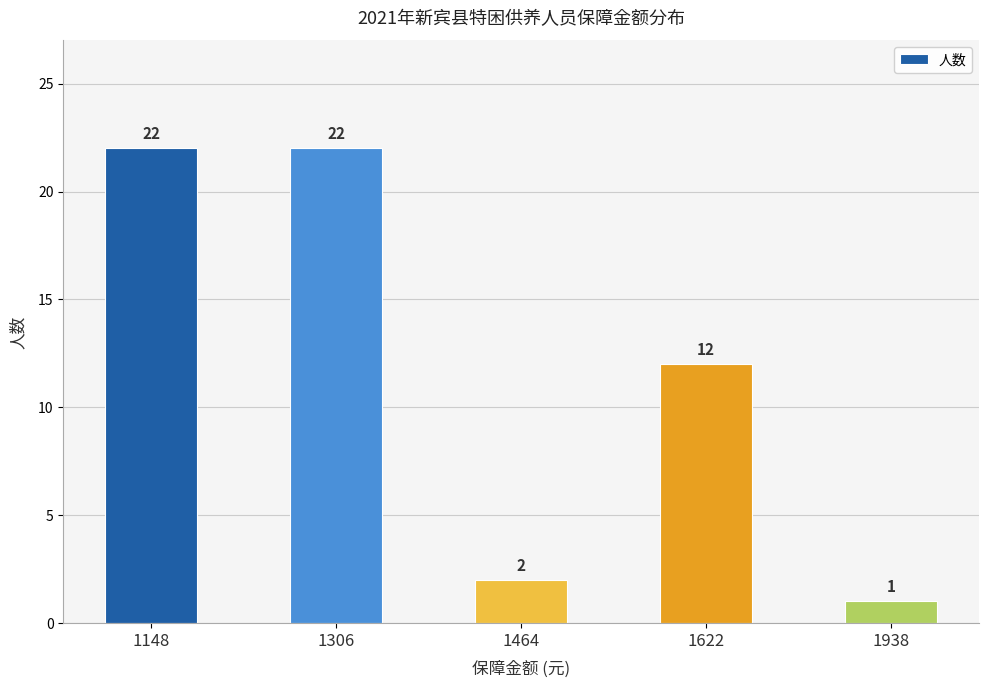

What is the difference between the values at 1306 and 1464?

20